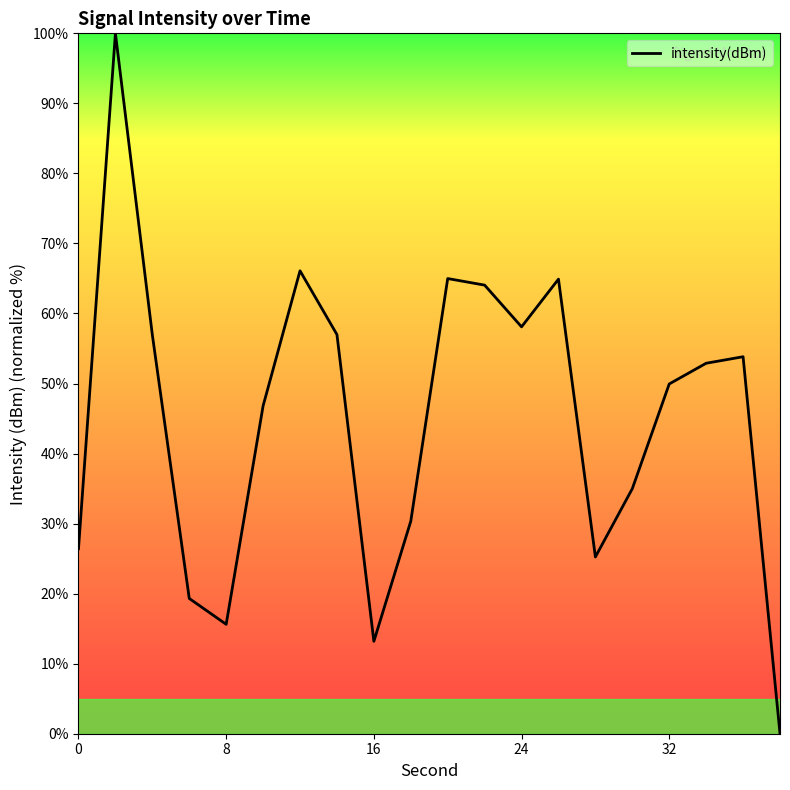

What is the greatest value displayed?

100.0